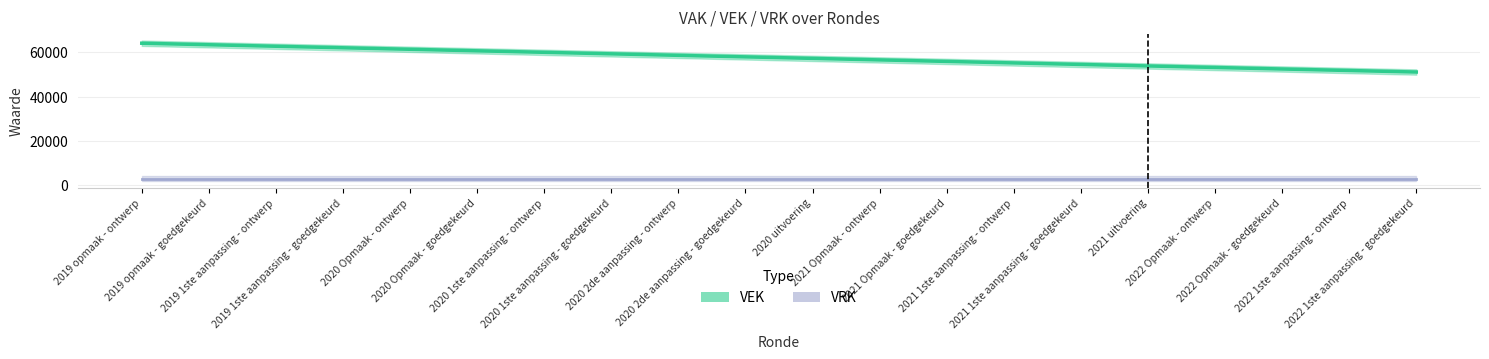

Rank the series by their average value, from lowest to highest.

VRK, VEK